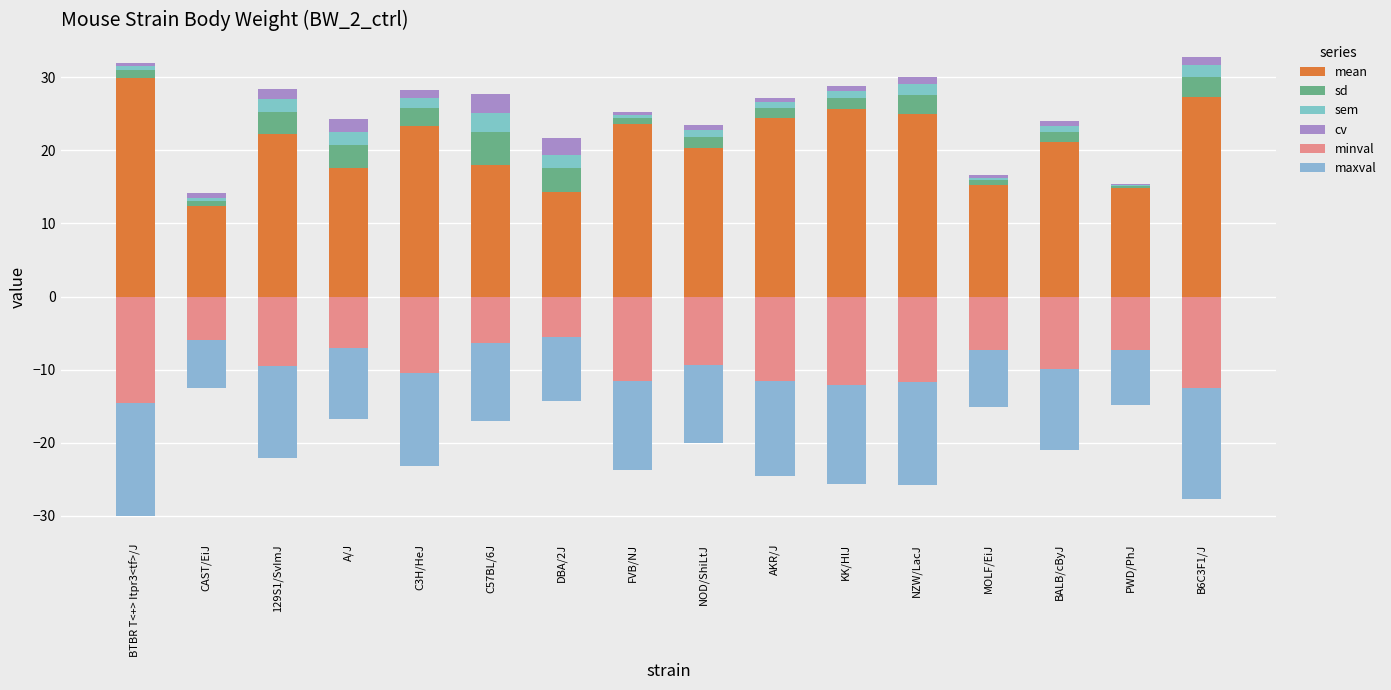

True or false: mean has a value of 37.2 at KK/HlJ.

False